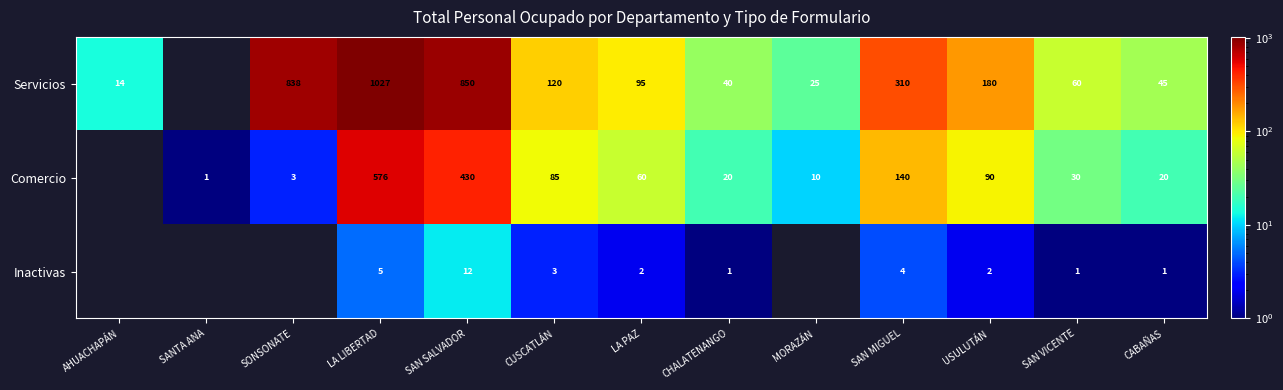

True or false: Servicios has a value of 40 at CHALATENANGO.

True